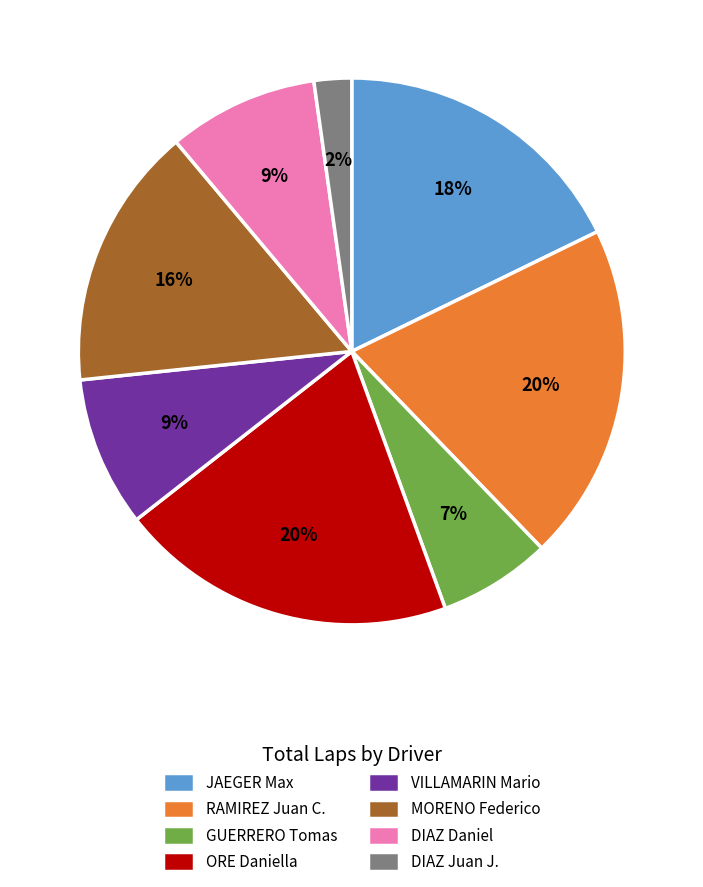

To the nearest percent, what is the difference between the largest and smallest slice percentages?

18%